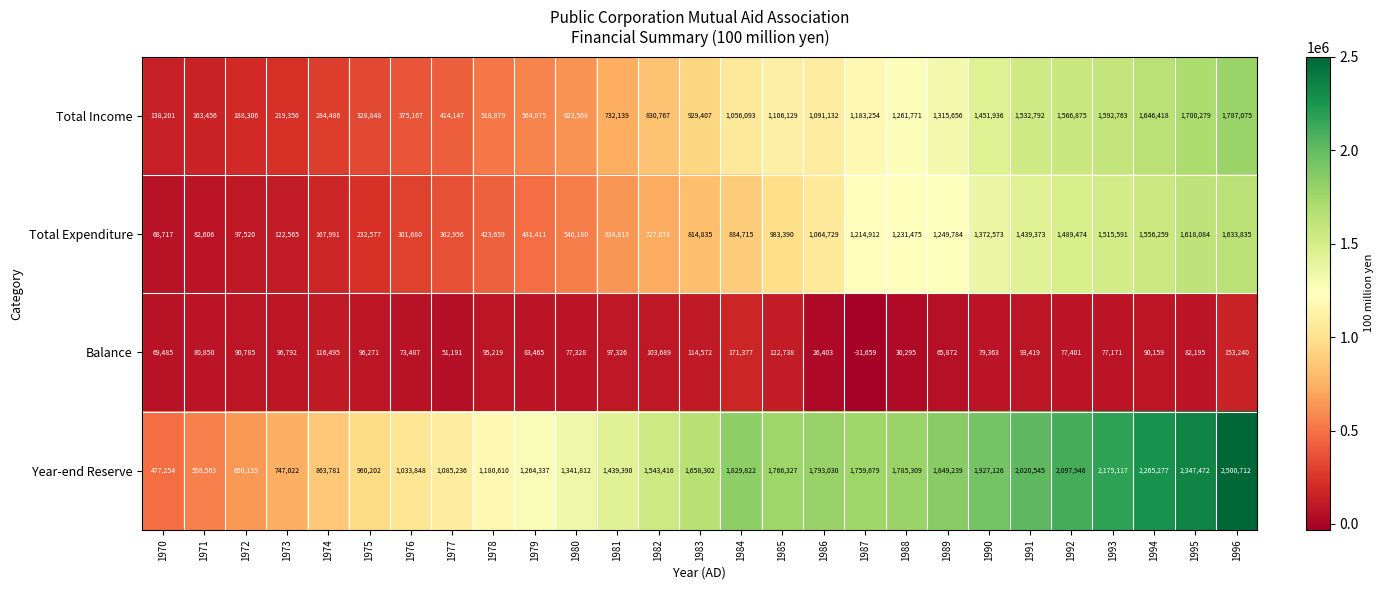

What is the total value across all series at 1974?

1432753